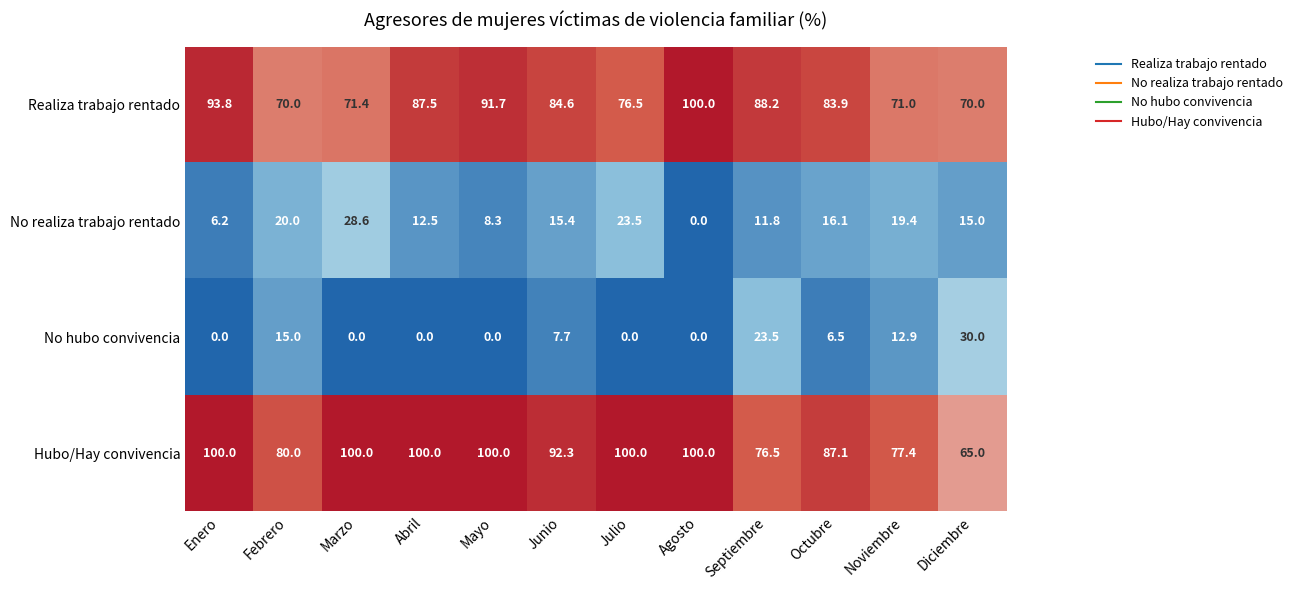

At Julio, list the series in order from largest to smallest.

Hubo/Hay convivencia, Realiza trabajo rentado, No realiza trabajo rentado, No hubo convivencia